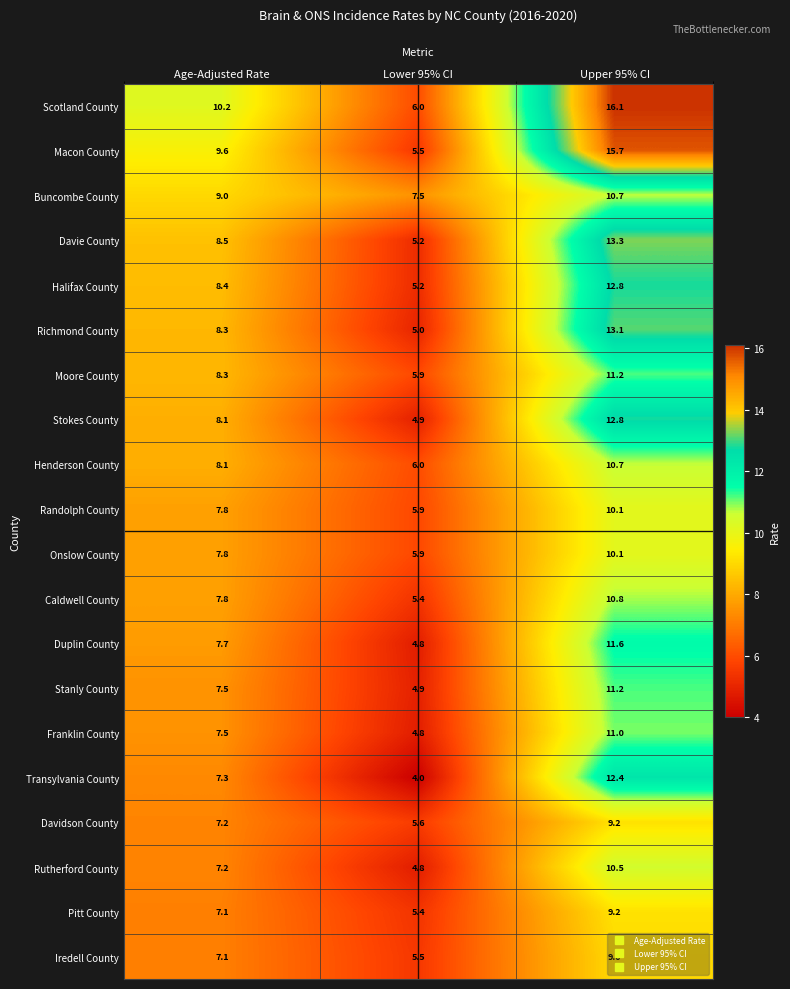

Which series changed the most between Lower 95% CI and Upper 95% CI?

Macon County